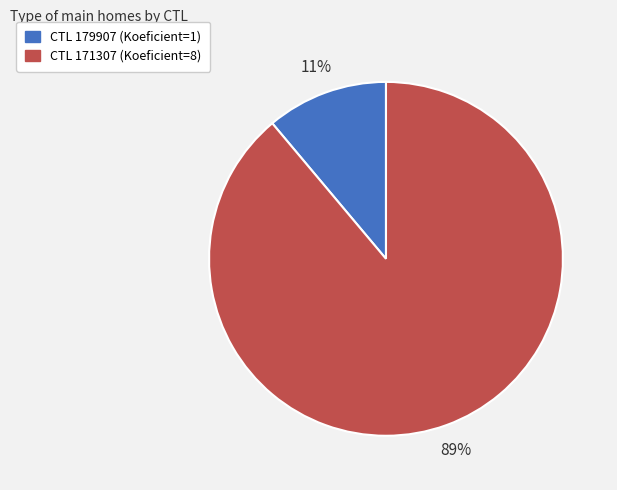

To the nearest percent, what is the difference between the largest and smallest slice percentages?

78%